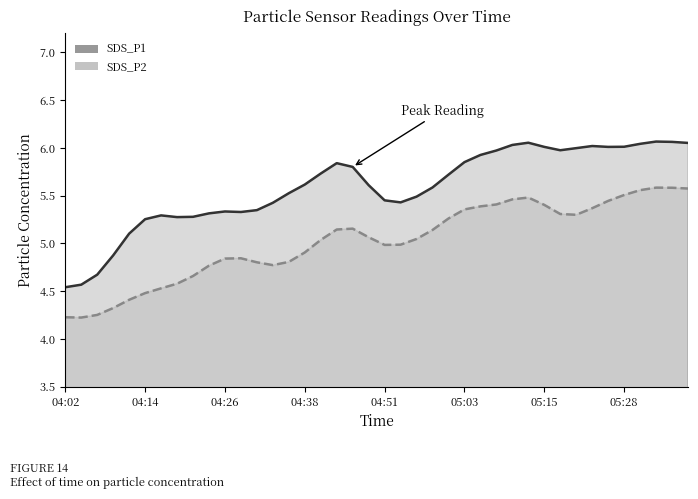

True or false: SDS_P2 has more than 1 interior local peaks.

True